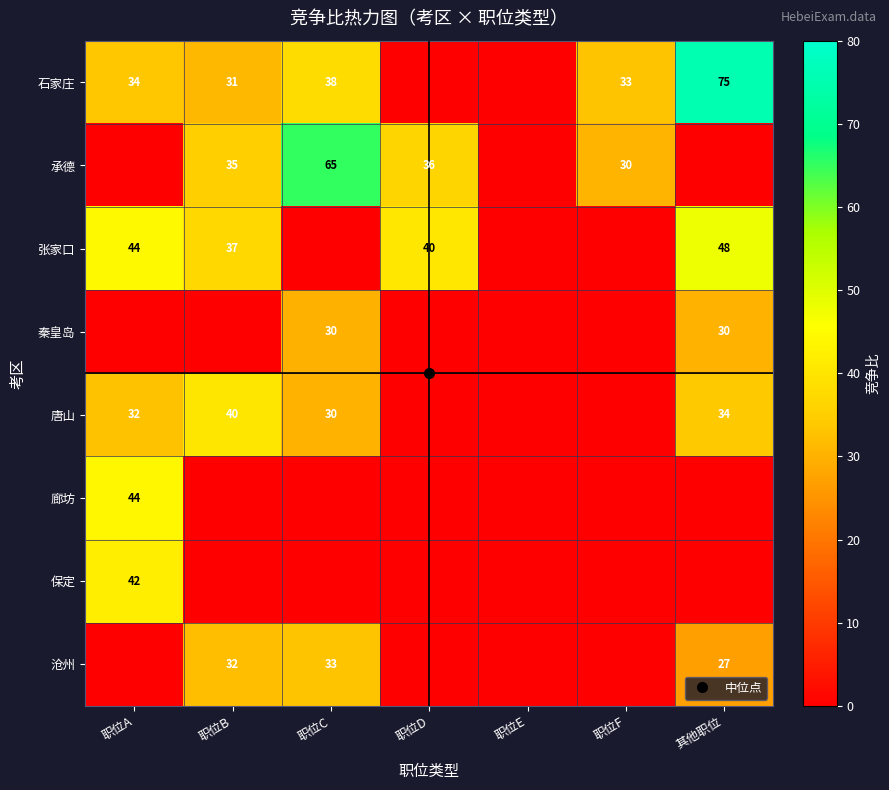

Which has a higher value, 职位A or 其他职位?

其他职位